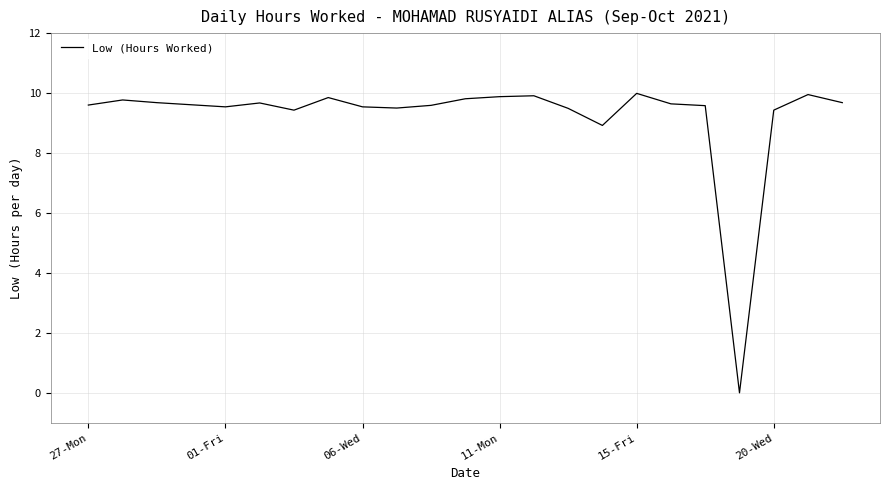

What is the difference between the maximum and minimum values?

10.0